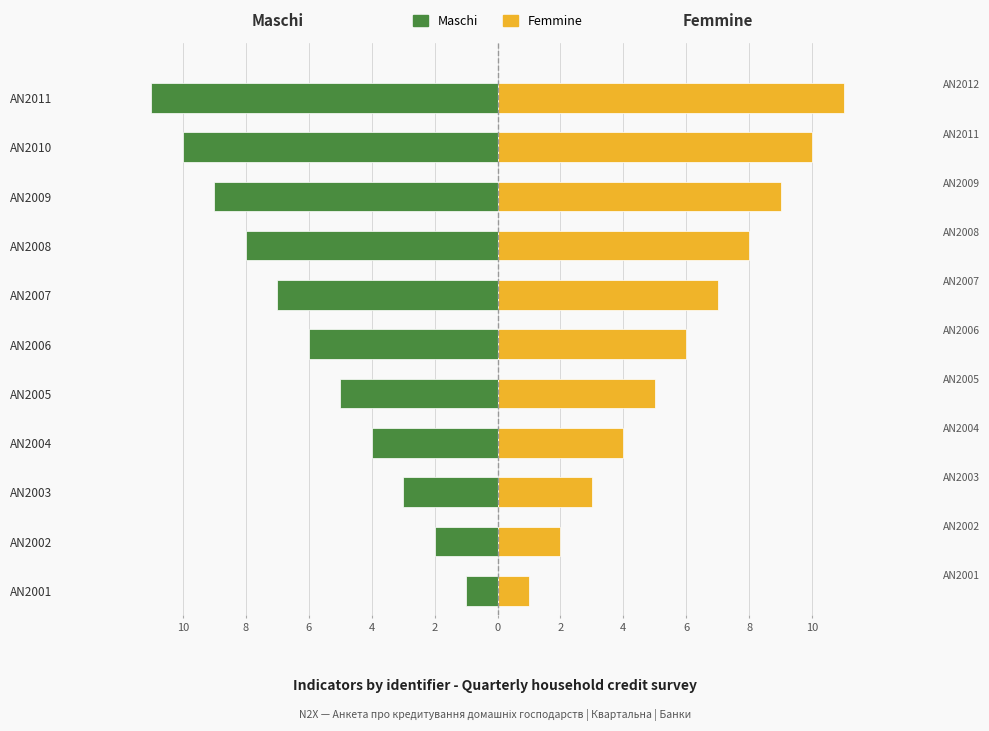

What is the sum of all Maschi values?

-66